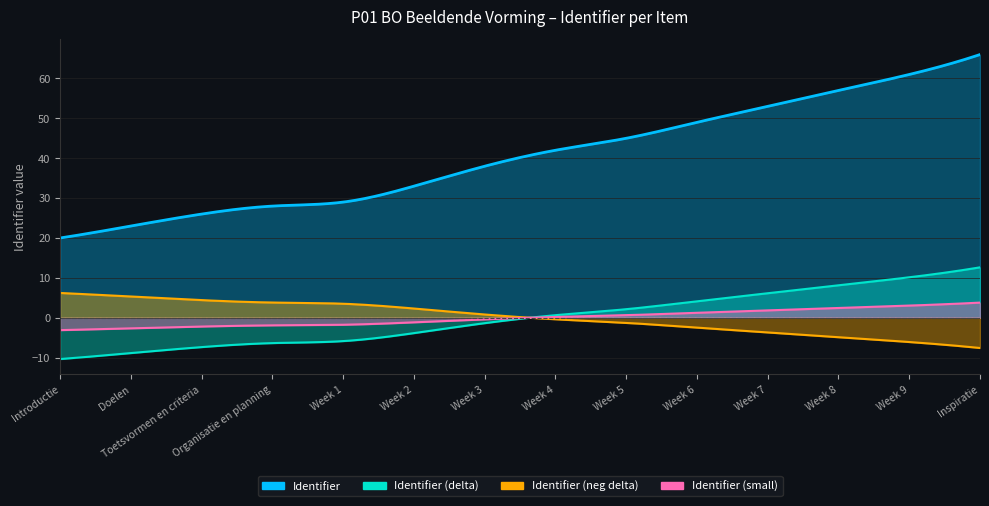

What is the difference between the maximum and minimum values in the Identifier series?

46